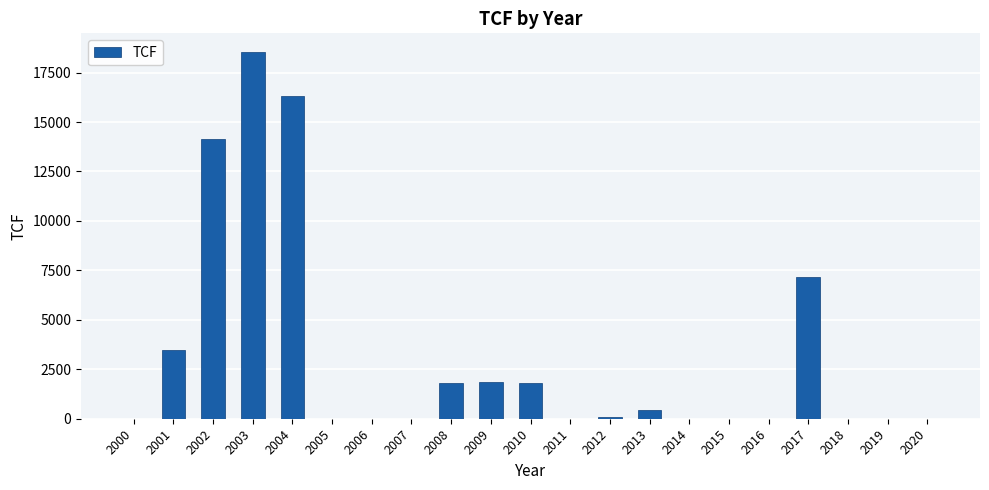

What is the maximum value shown in the chart?

18557